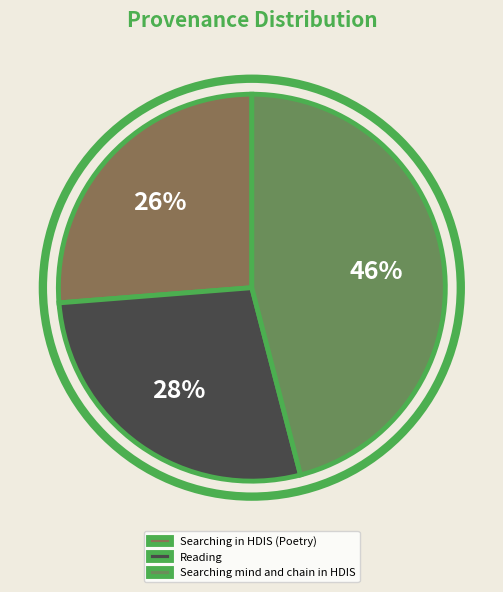

Is there a majority slice in this chart?

No